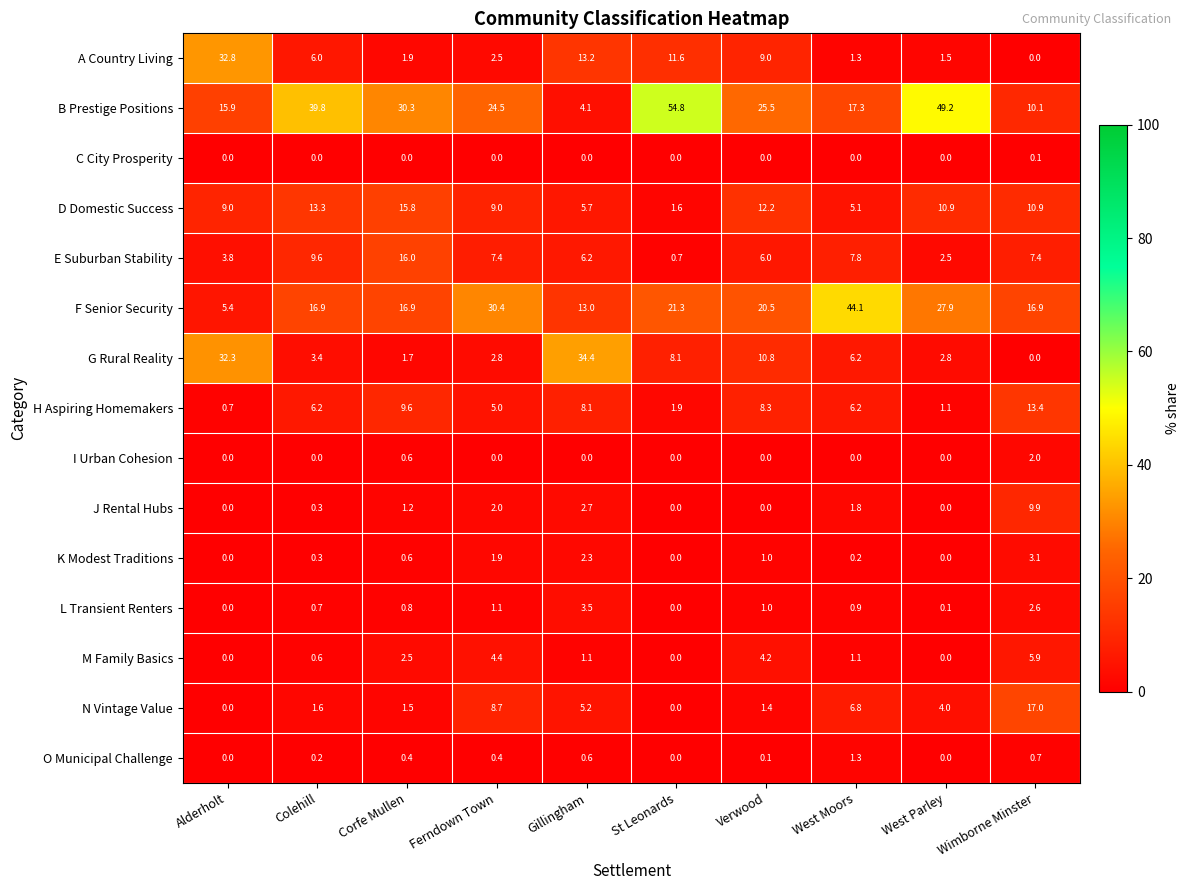

Which series has the largest range (max minus min)?

B Prestige Positions